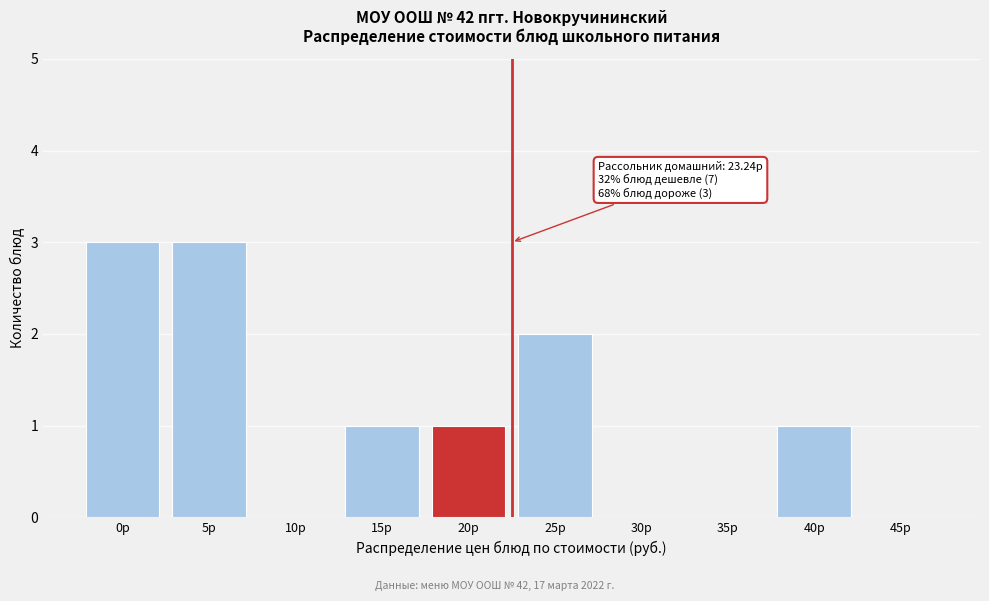

Reading left to right, extract all data points from this chart.

0р=3	5р=3	10р=0	15р=1	20р=1	25р=2	30р=0	35р=0	40р=1	45р=0